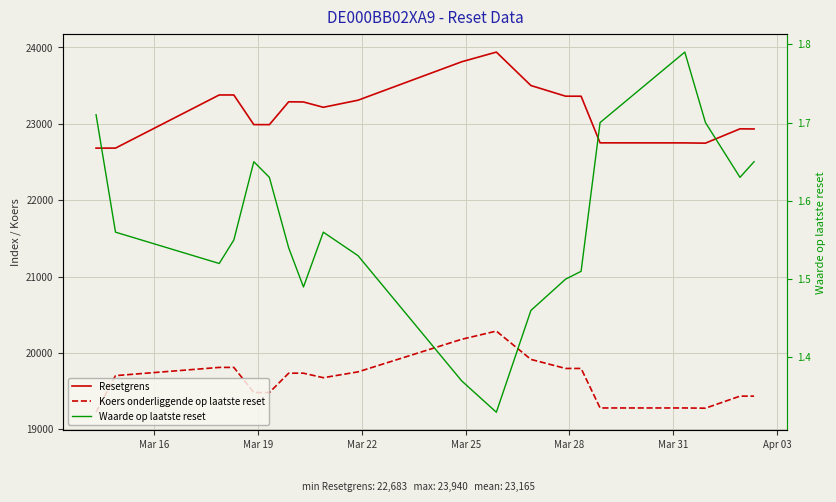

The Waarde op laatste reset series shows 0.8 at 12. True or false?

False